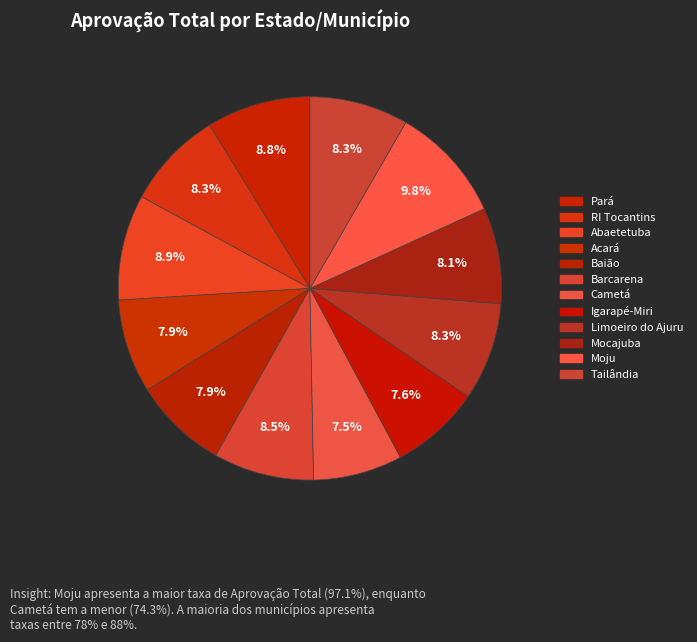

Rank the categories by value from lowest to highest.

Cametá, Igarapé-Miri, Acará, Baião, Mocajuba, Limoeiro do Ajuru, RI Tocantins, Tailândia, Barcarena, Pará, Abaetetuba, Moju